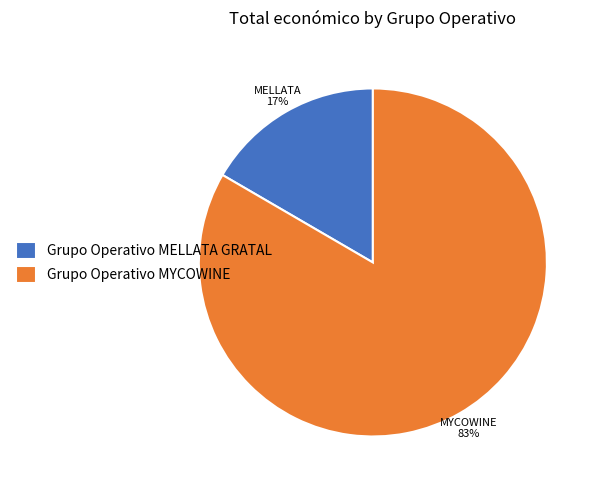

Approximately how many times larger is the value at Grupo Operativo MELLATA GRATAL compared to Grupo Operativo MYCOWINE?

0.2